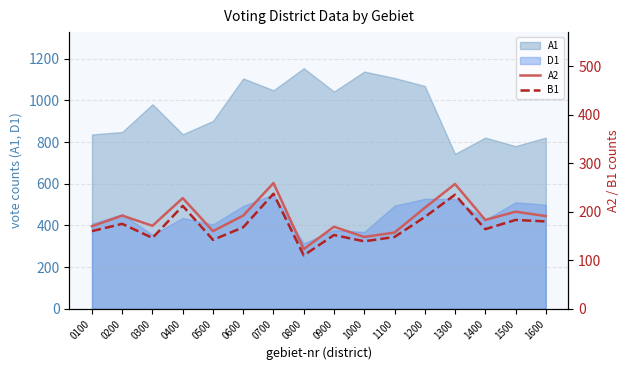

Is the value of A1 at 0300 greater than the value of D1 at 0900?

Yes